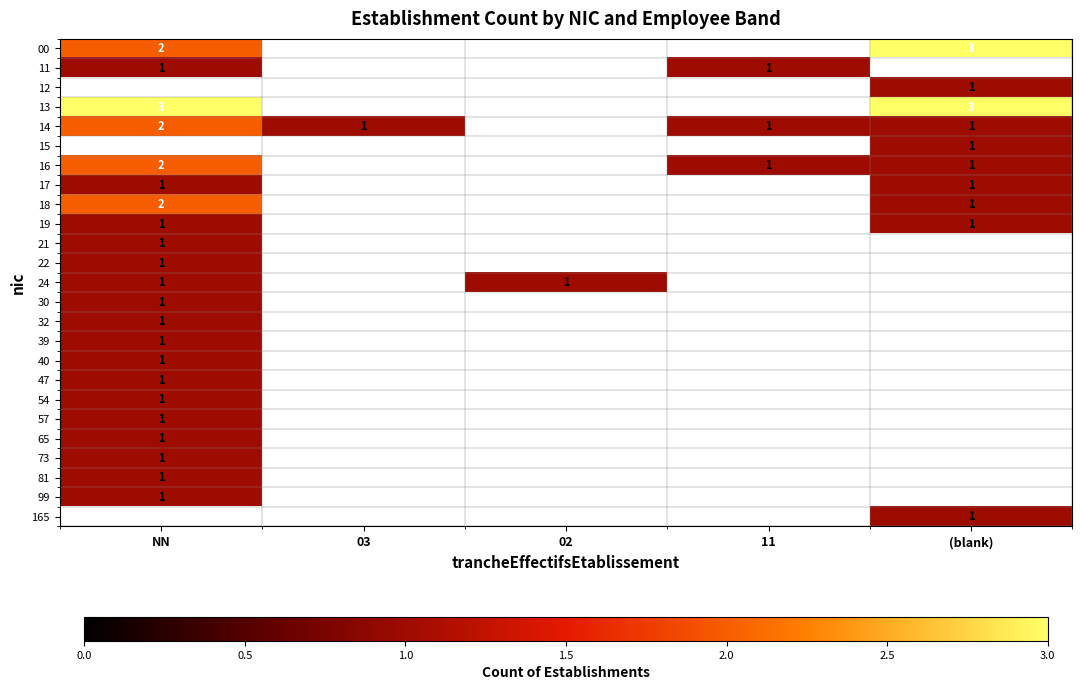

The value of 14 at 03 is 0. True or false?

False